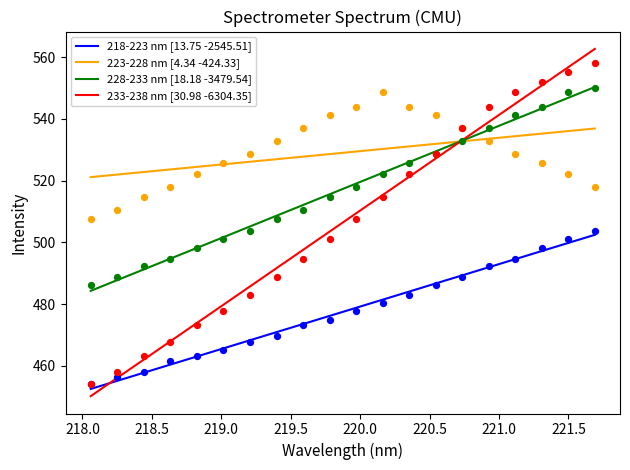

Is the value of 228-233 nm [18.18 -3479.54] at 221.5 greater than the value of 218-223 nm [13.75 -2545.51] at 16?

Yes